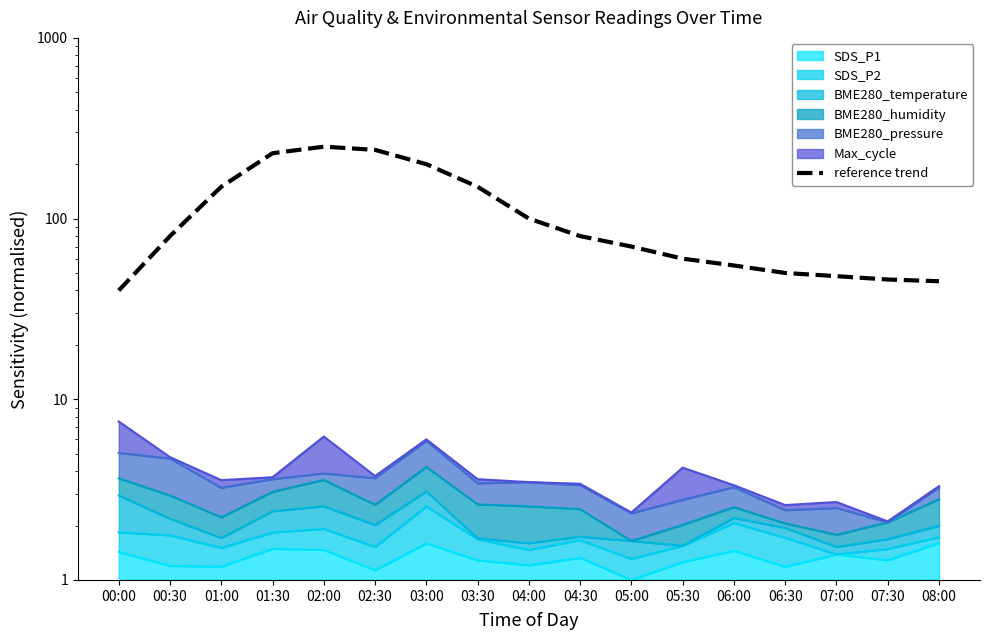

Does the chart display data point markers on the line(s)?

No